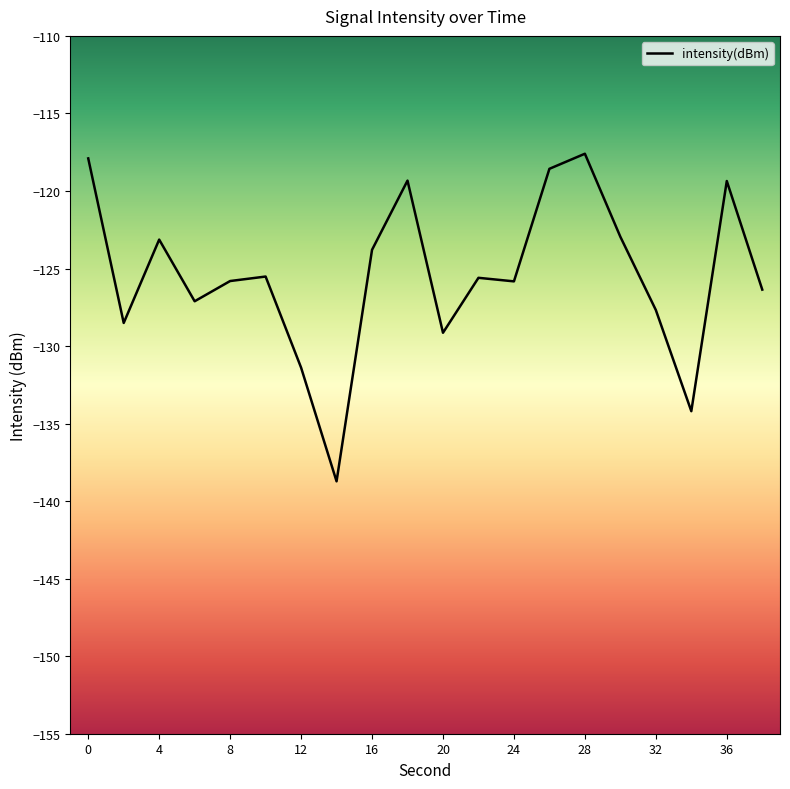

What is the minimum value shown in the chart?

-138.7